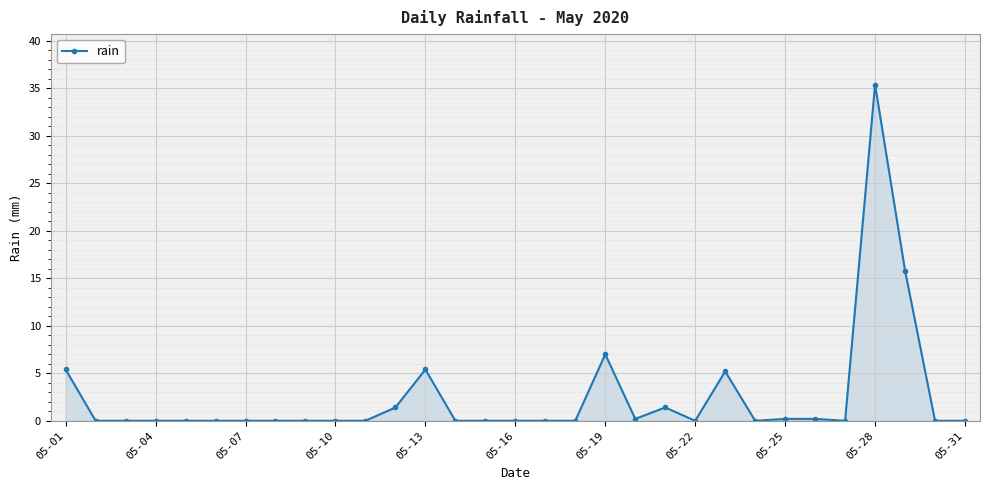

True or false: the data has more than 1 interior local peaks.

True